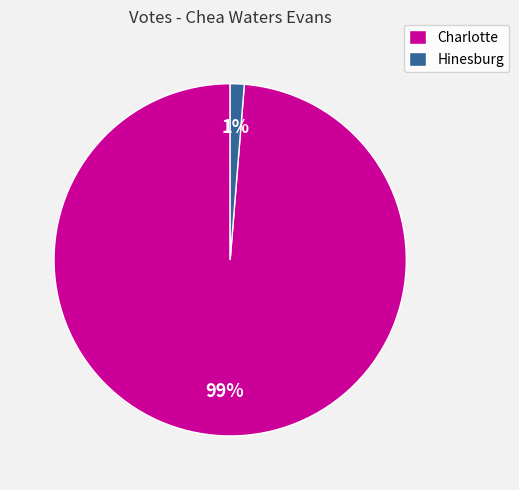

Does any single category account for the majority?

Yes